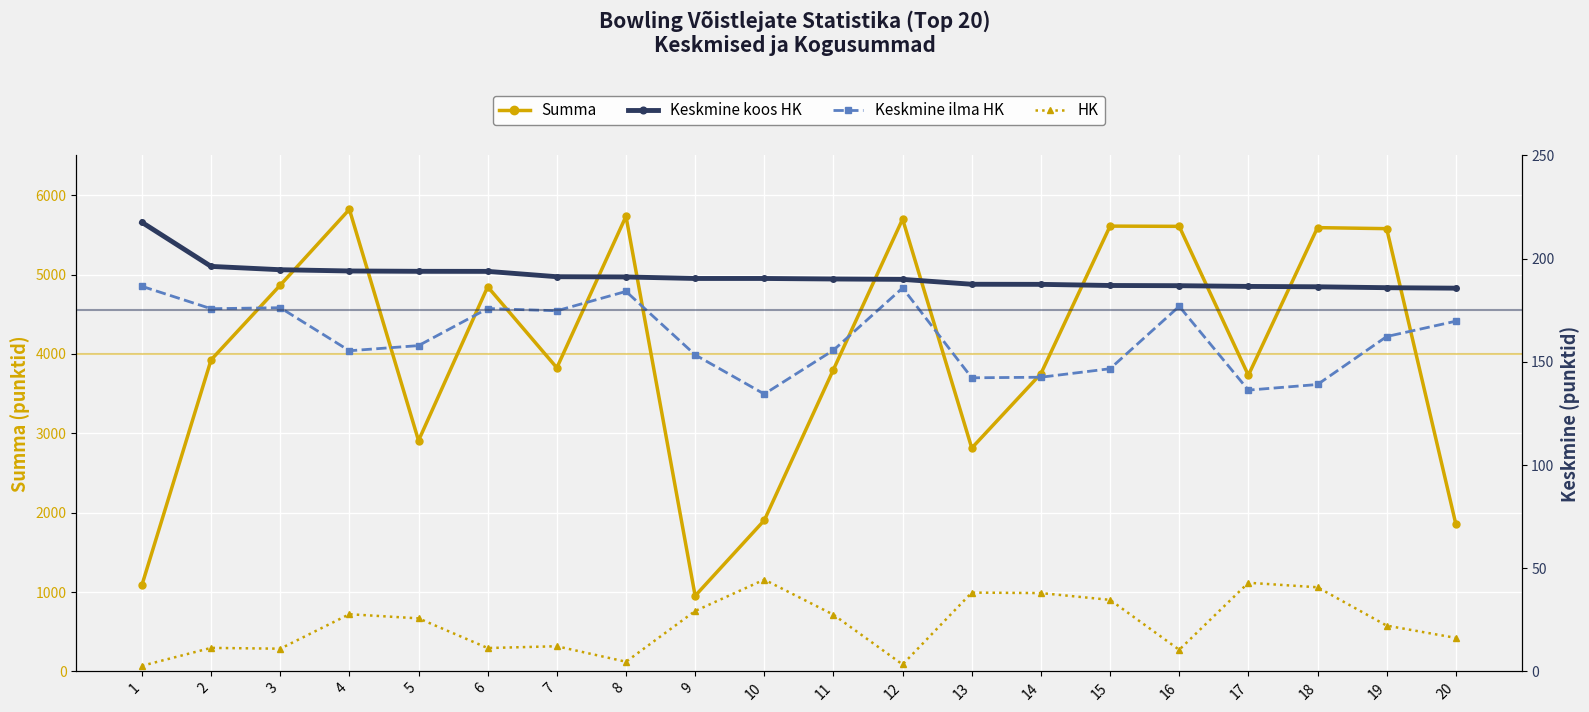

At which category does Keskmine ilma HK reach its first local valley?

2